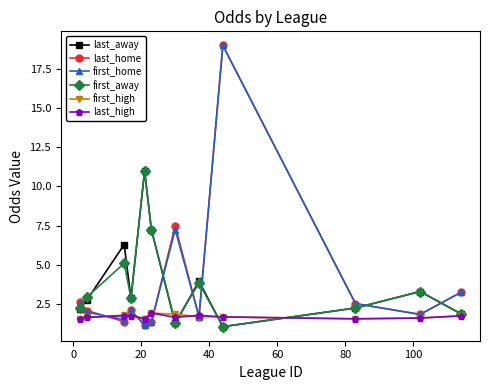

Which series ends up on top after the final intersection of last_away and last_home?

last_home